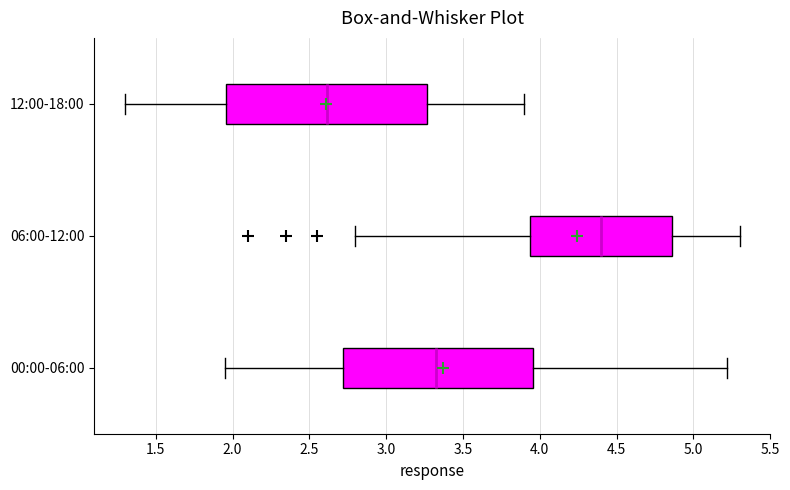

Which box's median line is the furthest to the left?

12:00-18:00